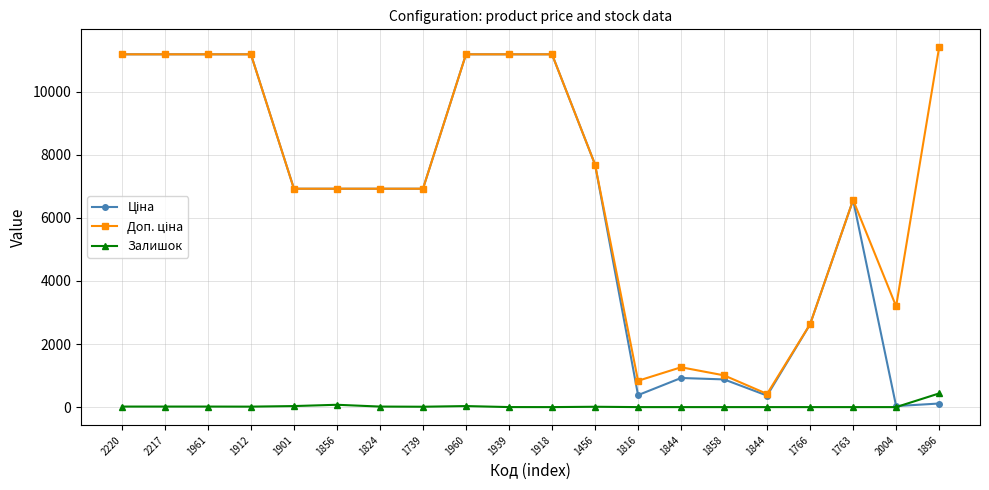

In Залишок, how many points are higher than both neighbors (excluding endpoints)?

3